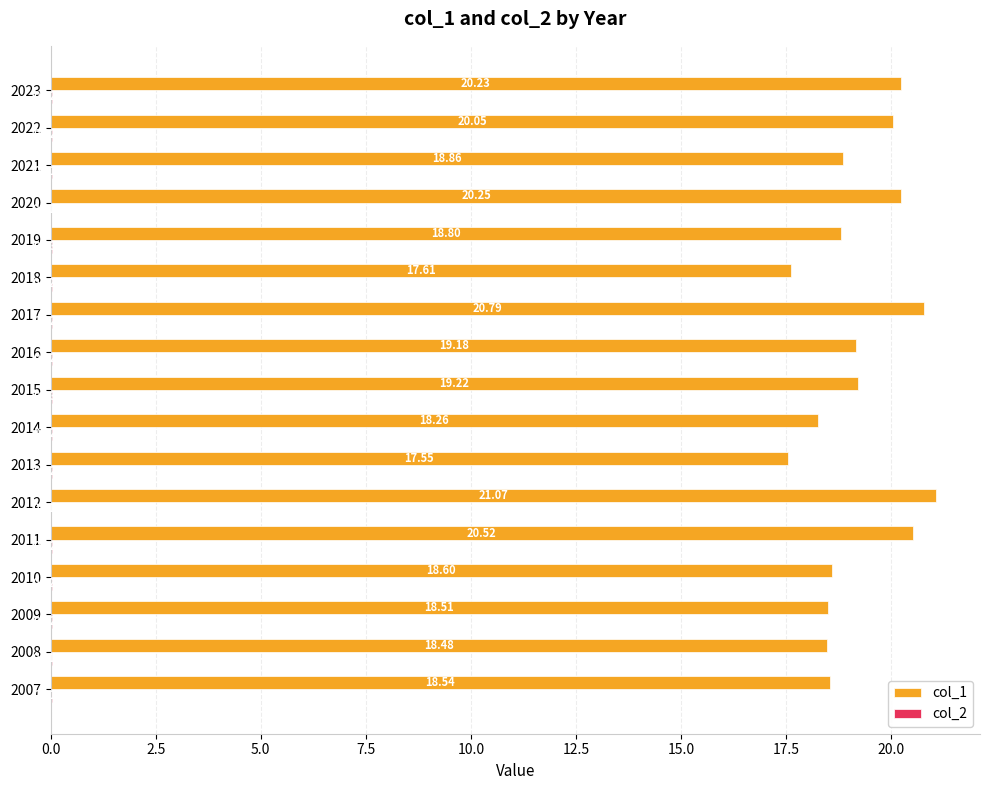

At which category is the sum across all series the highest?

2012